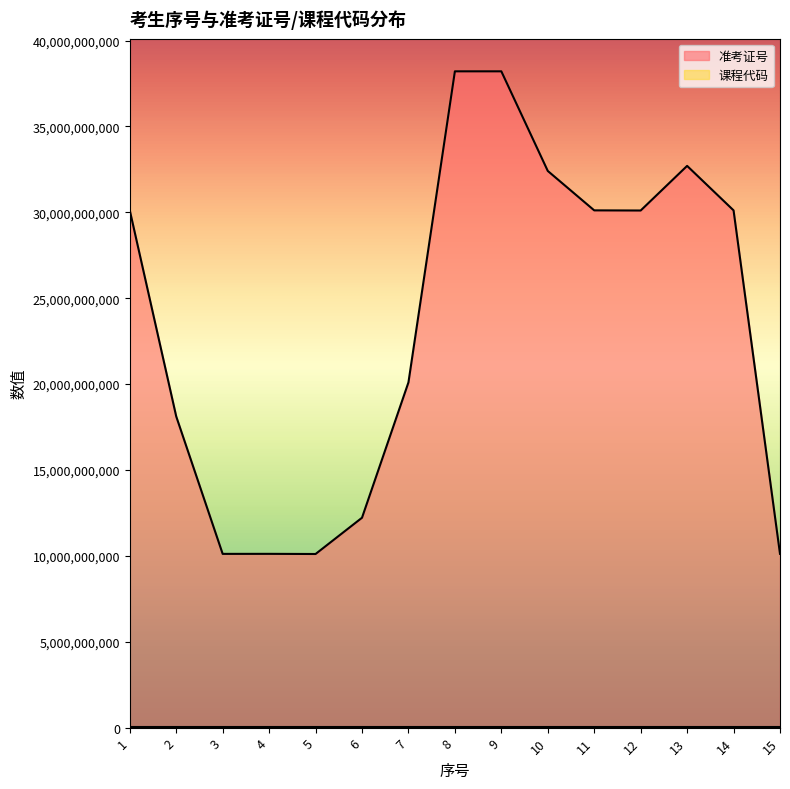

What is the sum of the values at 13 and 10?

65117300310.0